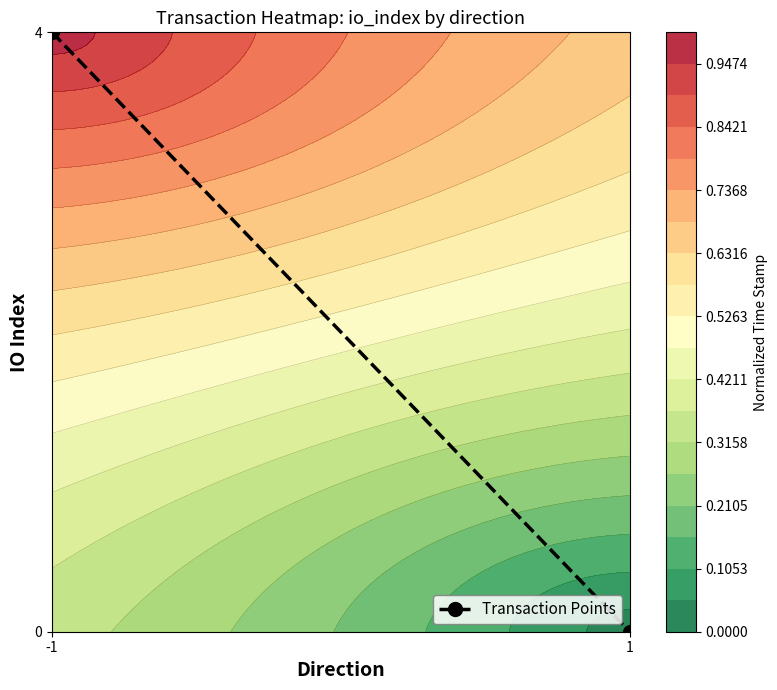

At which category does the chart reach its minimum across all series?

1